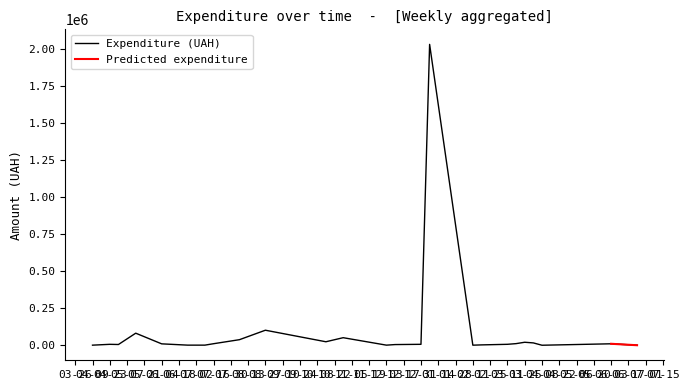

What is the maximum value for Expenditure (UAH)?

2031112.8